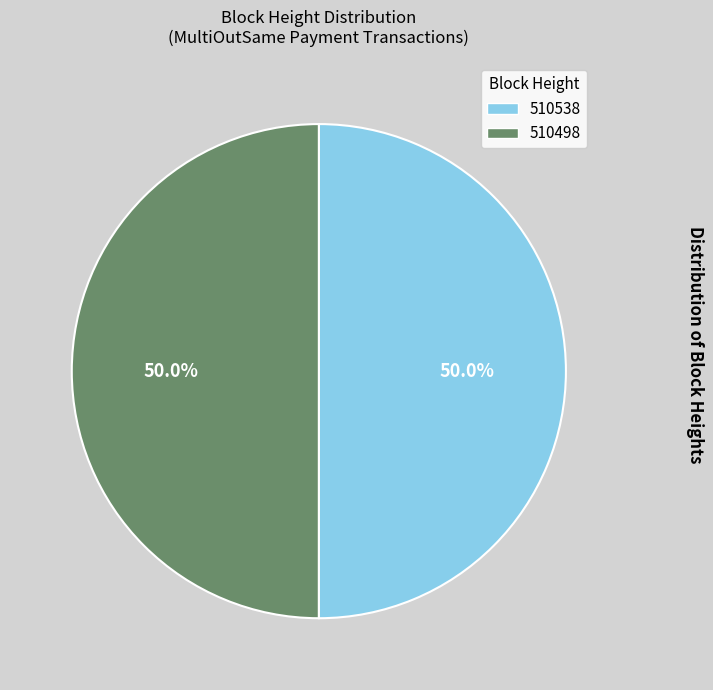

Combined, do 510538 and 510498 account for over 50%?

Yes